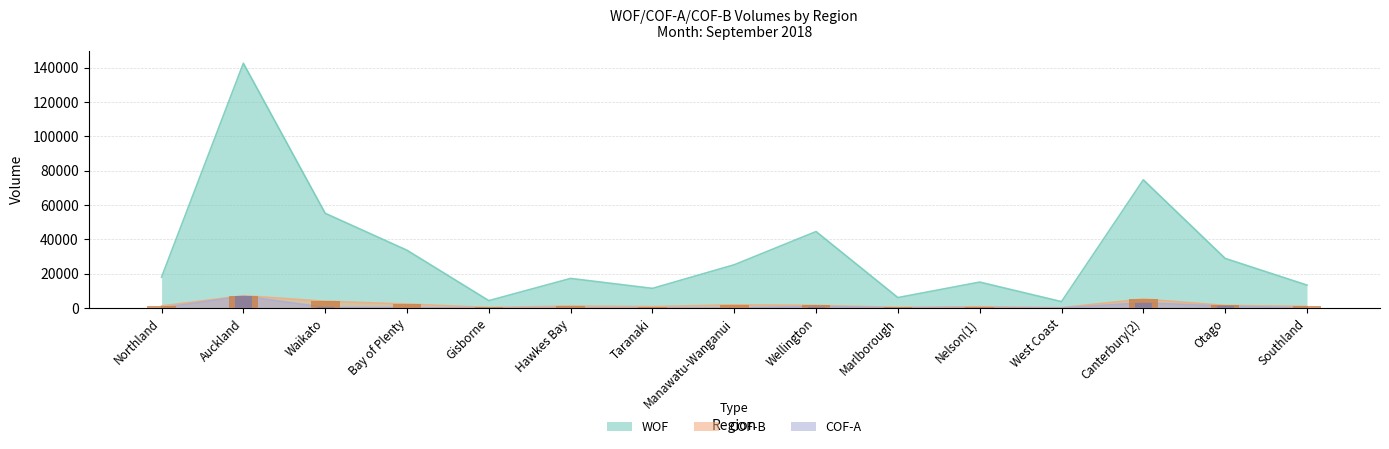

What is the label of the 9th bar from the left?

Wellington